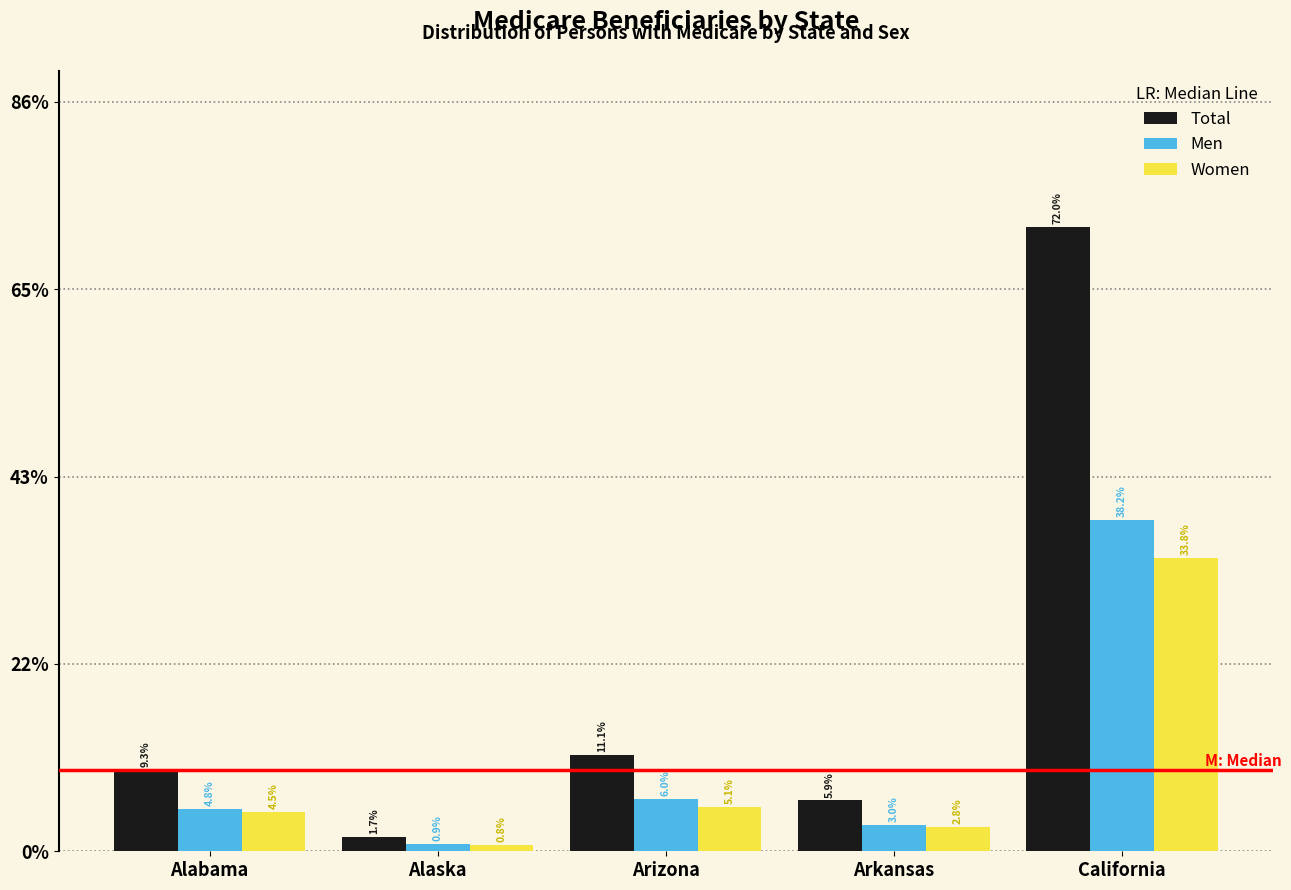

Does the chart contain stacked bars?

No